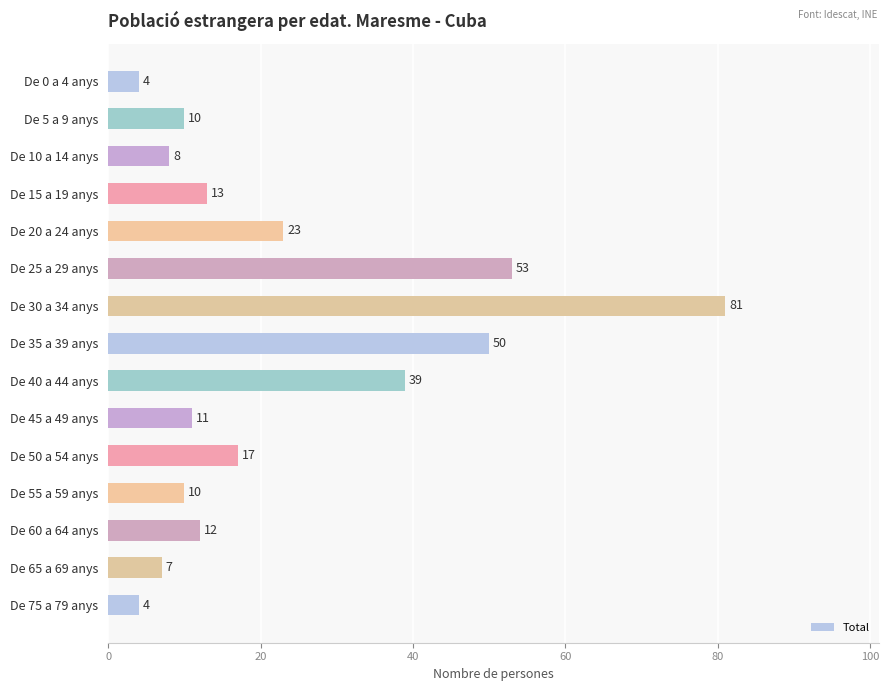

What is the difference between the second highest and minimum values?

49